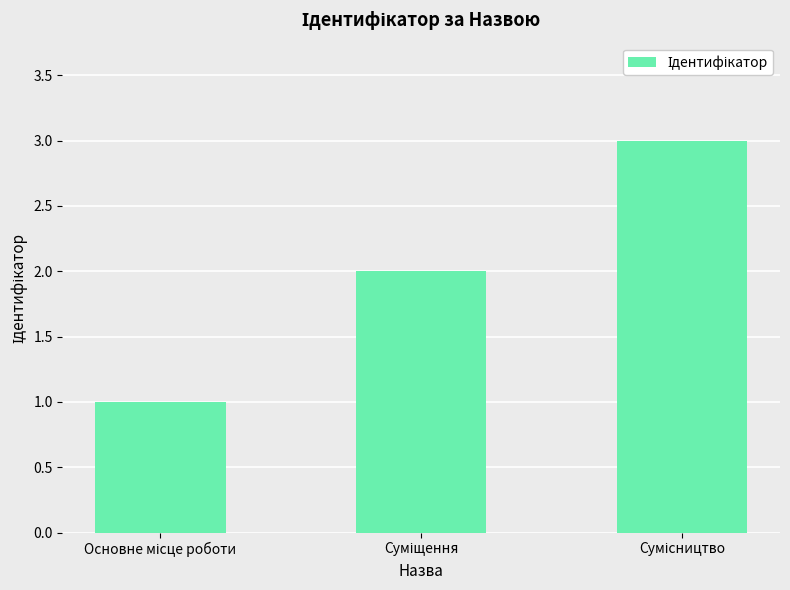

What is the sum of all values?

6